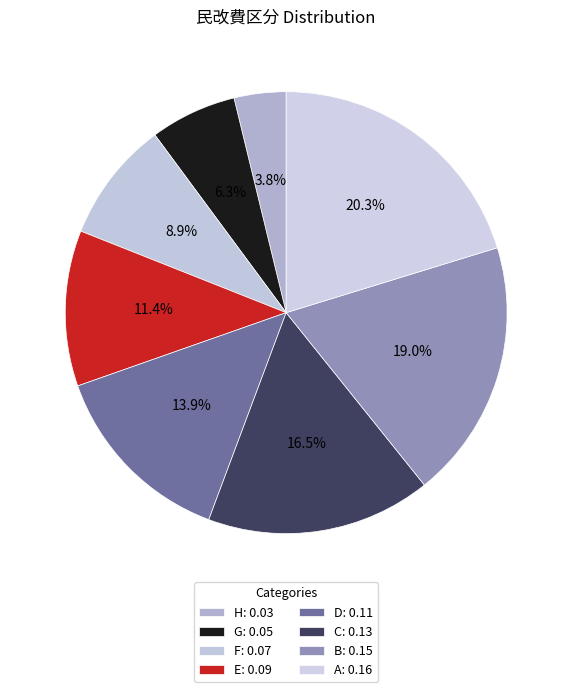

How many slices are in this pie chart?

8